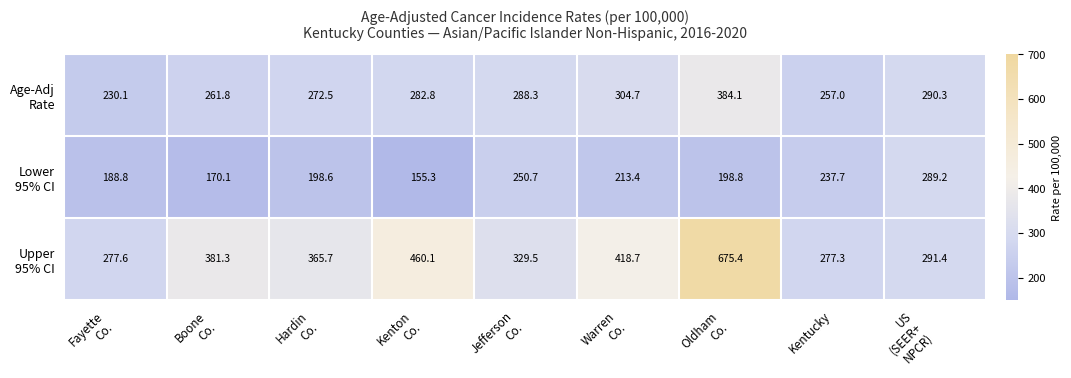

What is the total value across all series at Hardin
Co.?

836.8